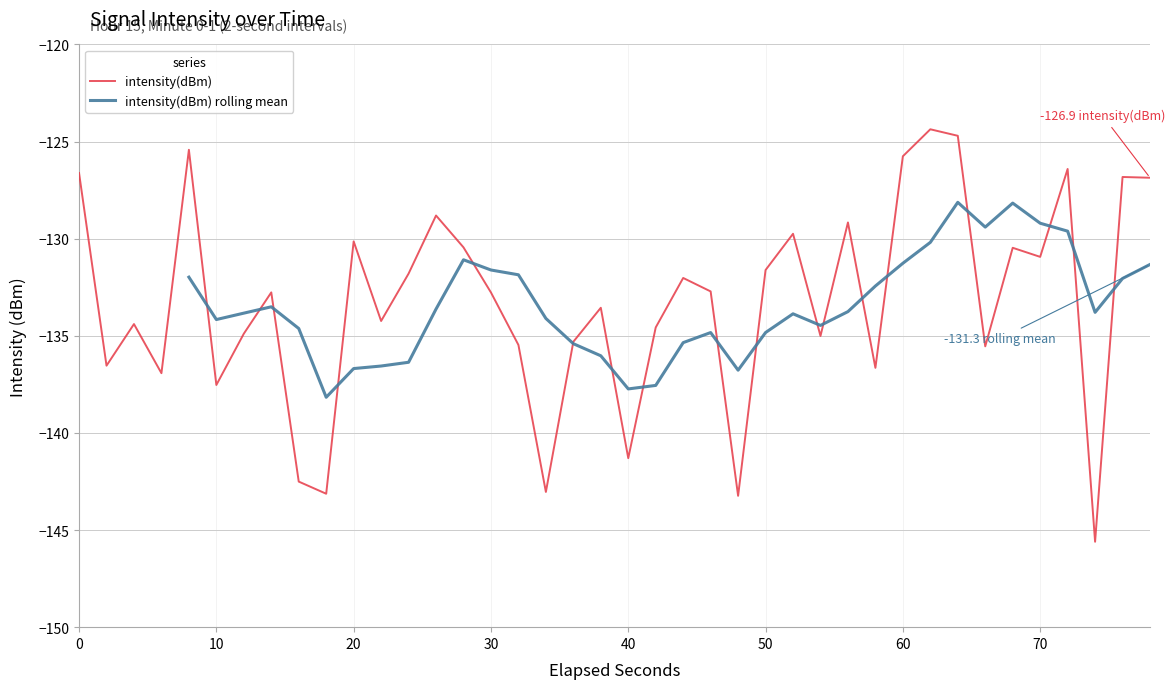

The value of intensity(dBm) at 0 is -126.6. True or false?

True